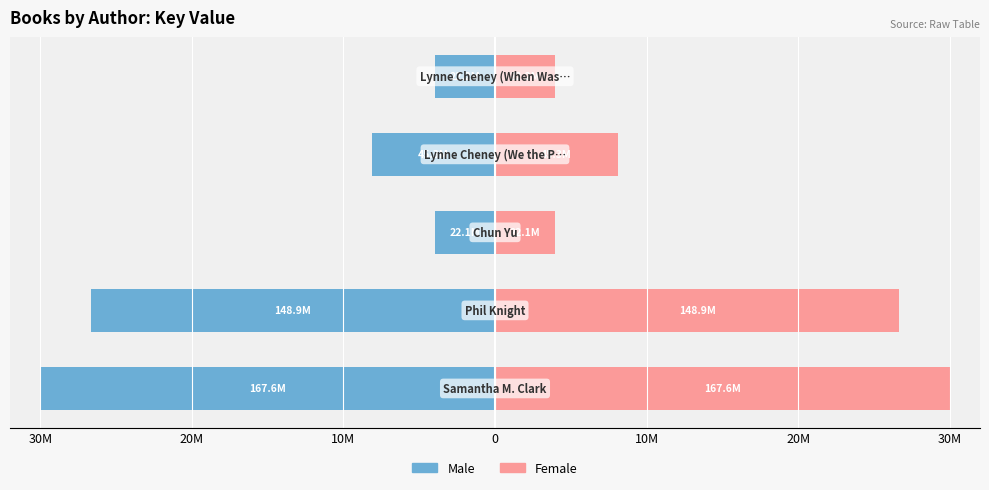

The Female series shows 26.7 at 20M. True or false?

True